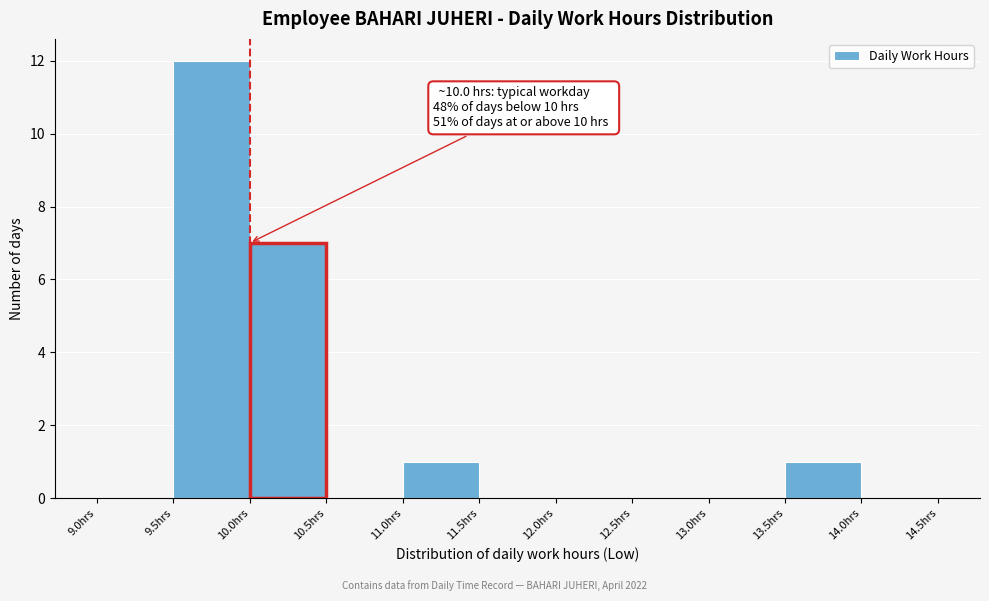

Over which range of the x-axis is the bar tallest?

9.5 to 10.0